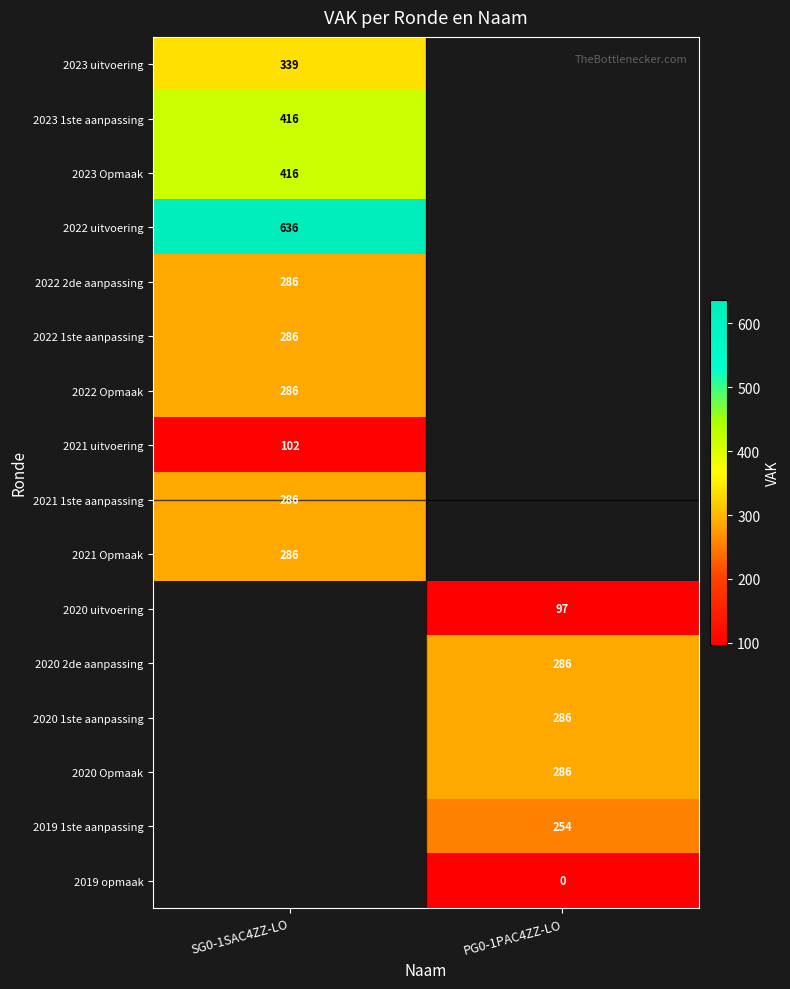

Is it true that 2021 uitvoering equals 102 at SG0-1SAC4ZZ-LO?

True